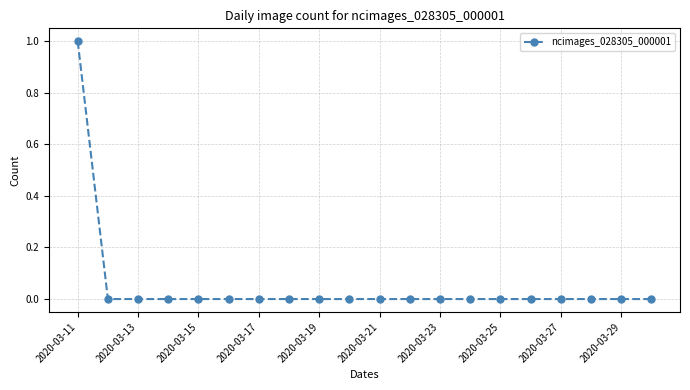

Reading left to right, list all the values displayed in this chart.

1	0	0	0	0	0	0	0	0	0	0	0	0	0	0	0	0	0	0	0